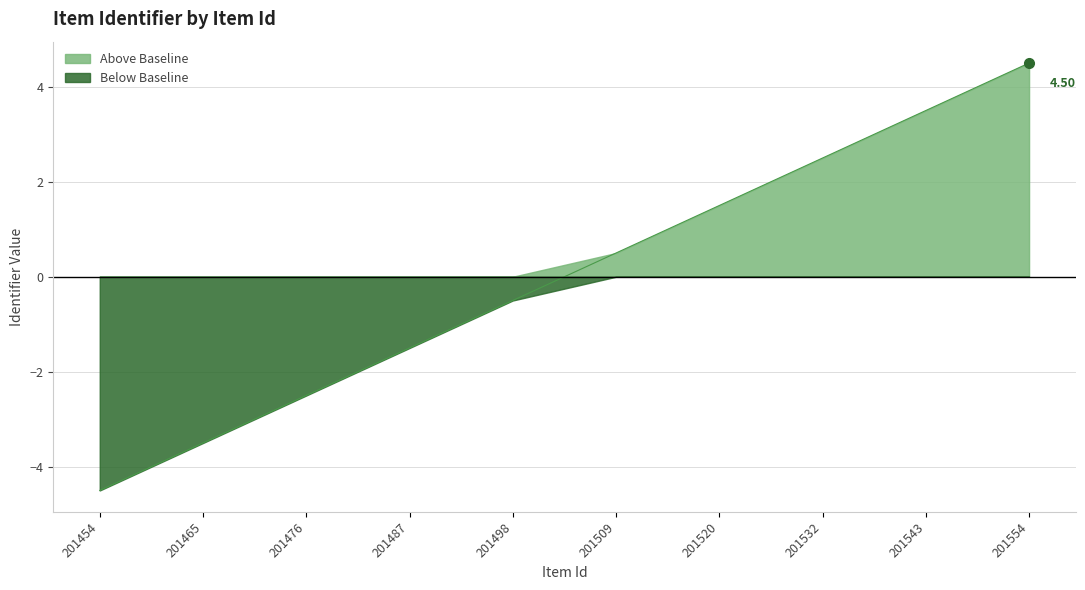

Where does the data first go above 0?

201509